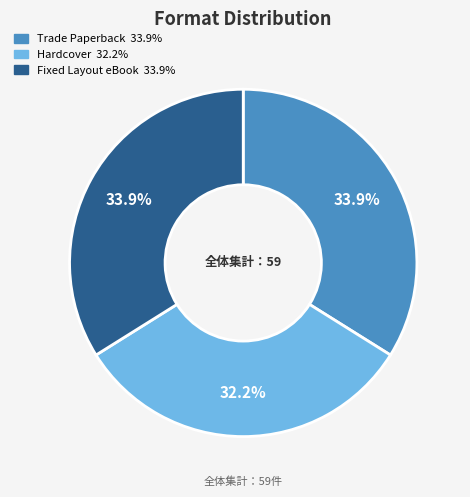

To the nearest percent, what is the difference between the Hardcover and Trade Paperback slice percentages?

2%